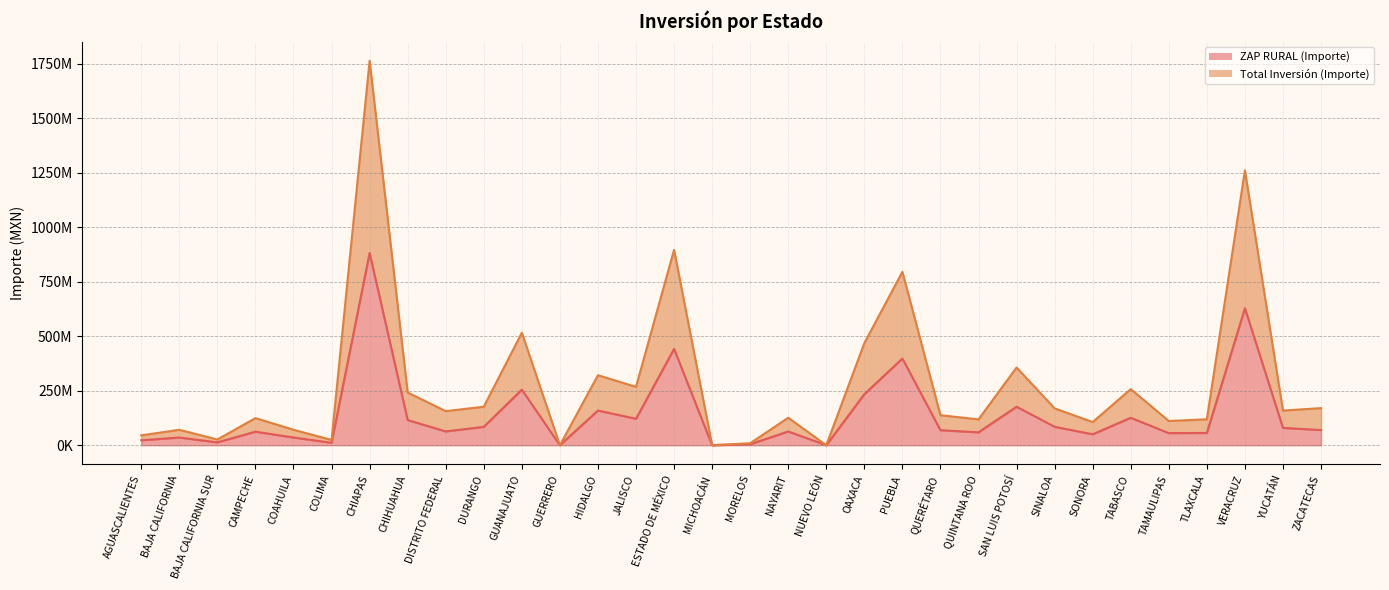

How many data points does each series have?

32